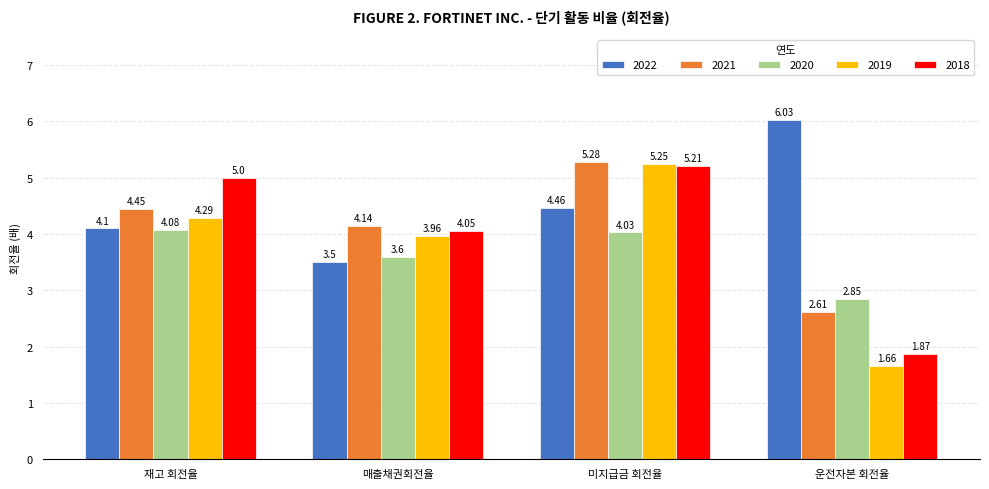

How many bars are there in each group?

5